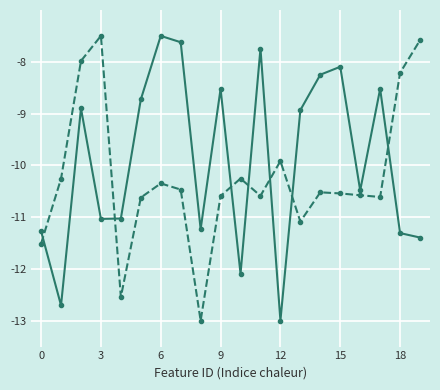

What is the maximum value shown in the chart?

-7.5